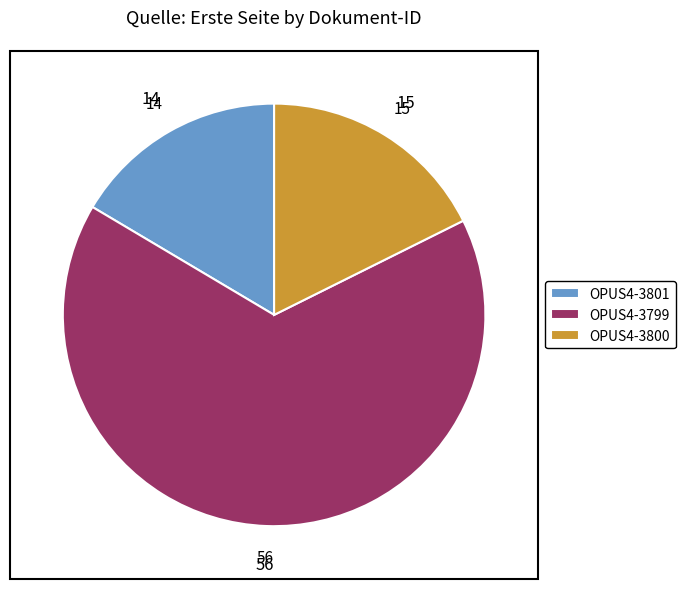

Which category has the smallest portion of the pie?

OPUS4-3801